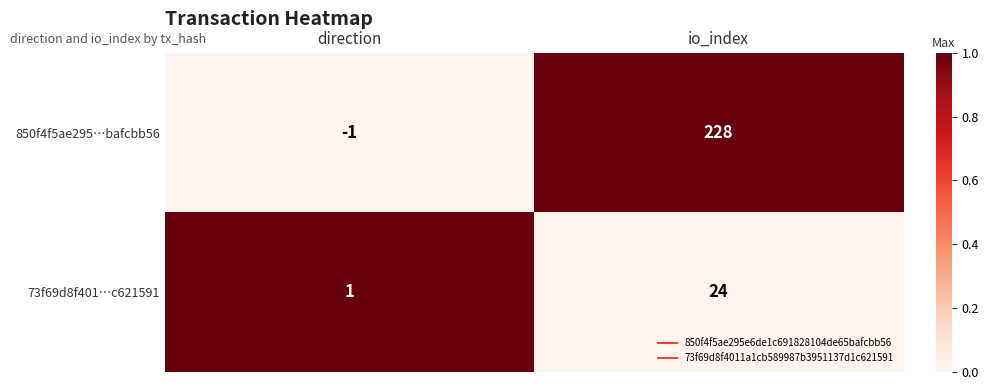

At which category is the sum across all series the highest?

io_index